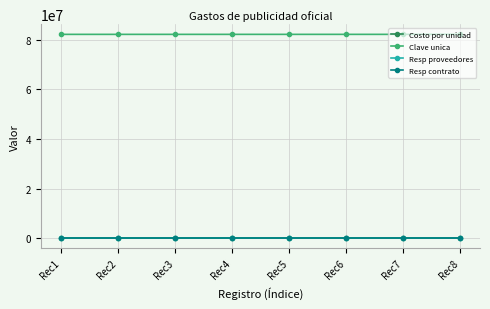

Reading left to right, list all the values displayed in this chart.

Costo por unidad: 20880.0	6820.8	9860.0	9860.0	20880.0	20880.0	20880.0	1160.0
Clave unica: 82101504.0	82101600.0	82101600.0	82101600.0	82101603.0	82101603.0	82101603.0	82101600.0
Resp proveedores: 1.0	2.0	2.0	2.0	1.0	1.0	1.0	3.0
Resp contrato: 1.0	2.0	2.0	2.0	1.0	1.0	1.0	3.0